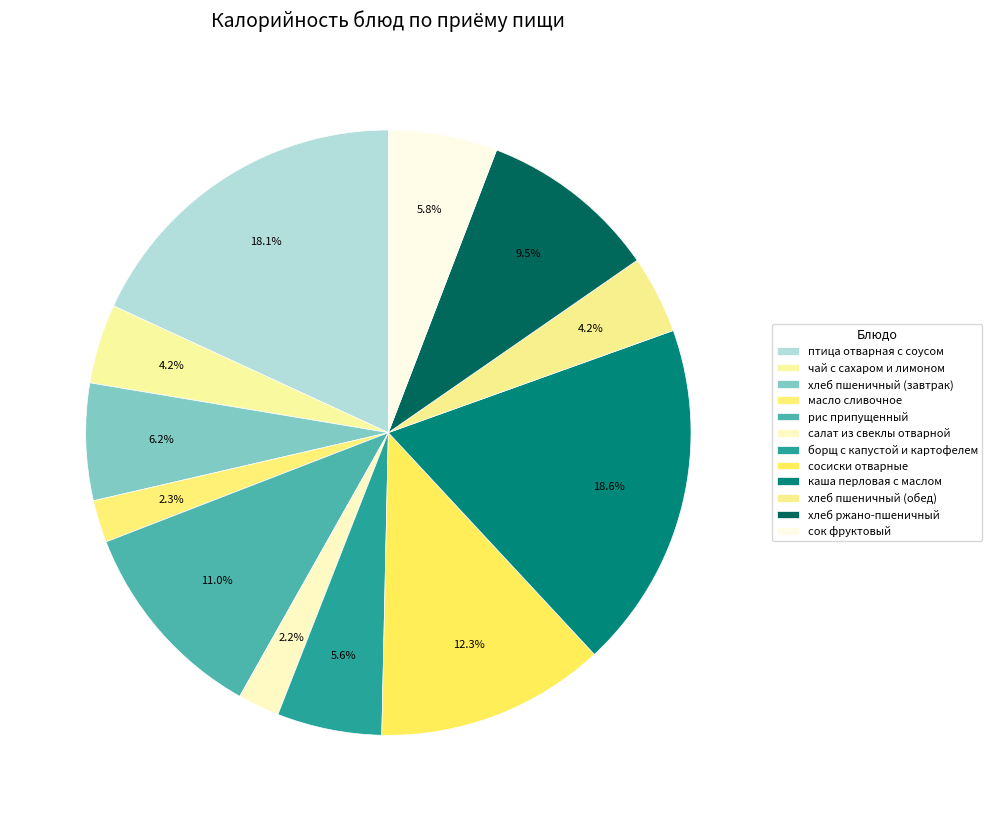

Is рис припущенный the majority of the pie?

No